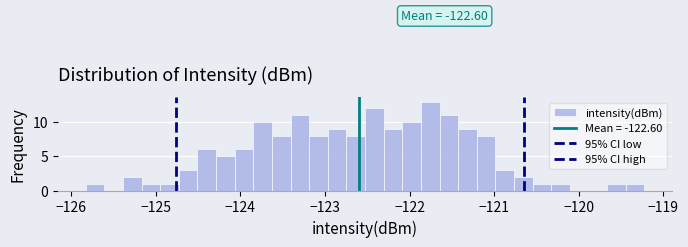

Read against the x-axis, roughly where is the centre of the tallest bar?

-121.8